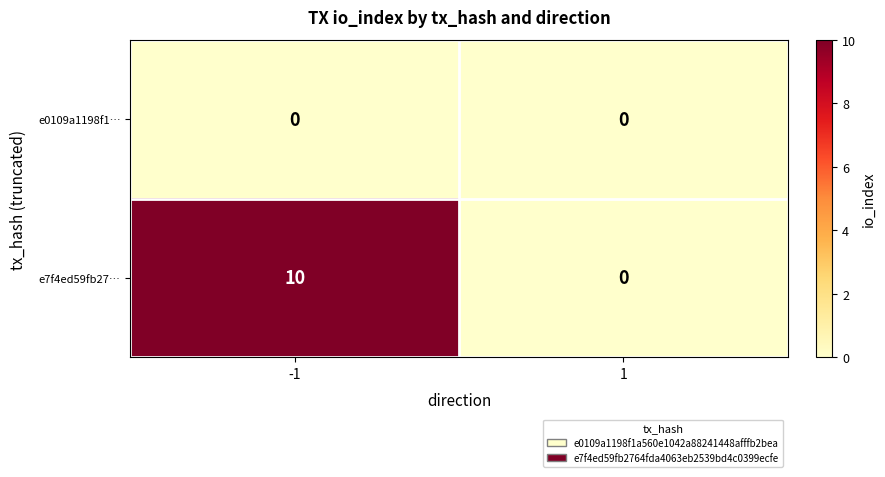

Which series changed the most between -1 and 1?

e7f4ed59fb27…